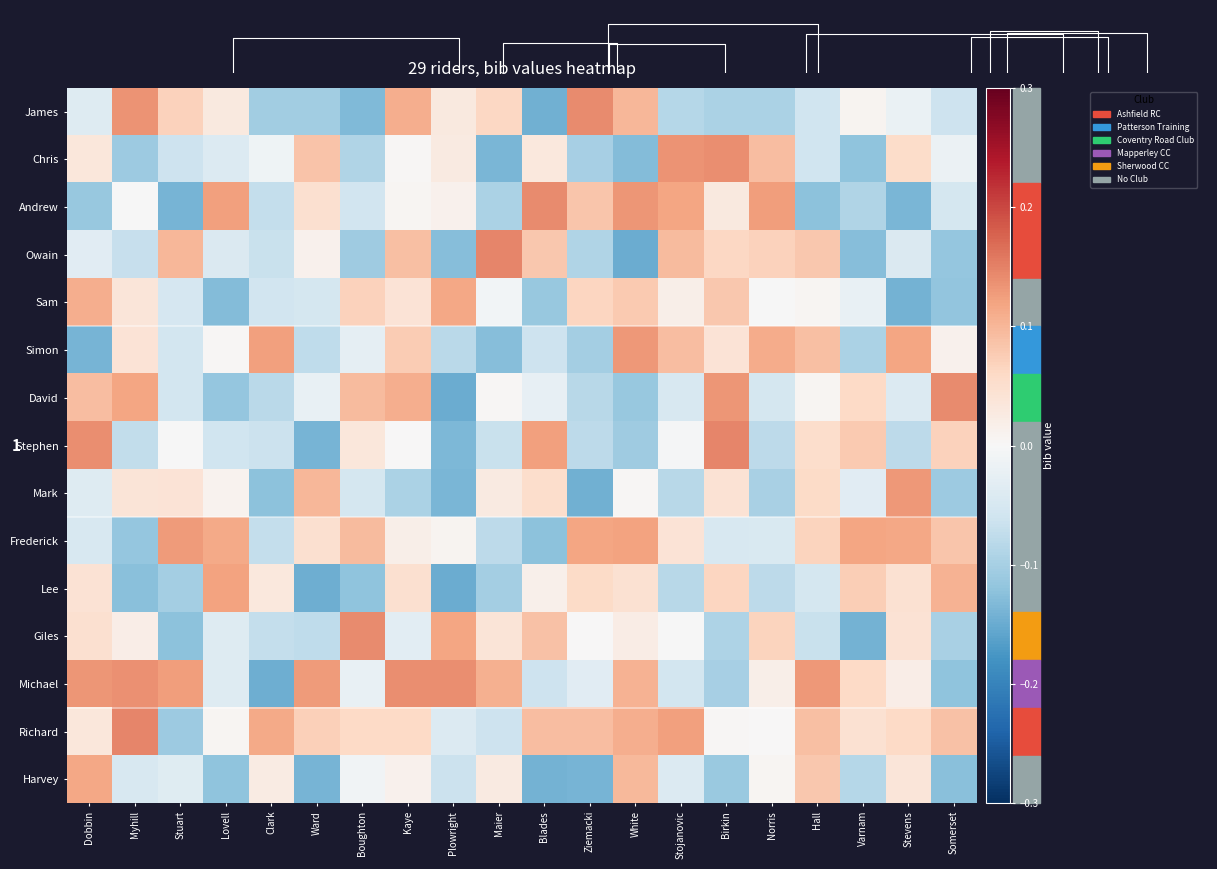

Count the number of categories in the chart.

20